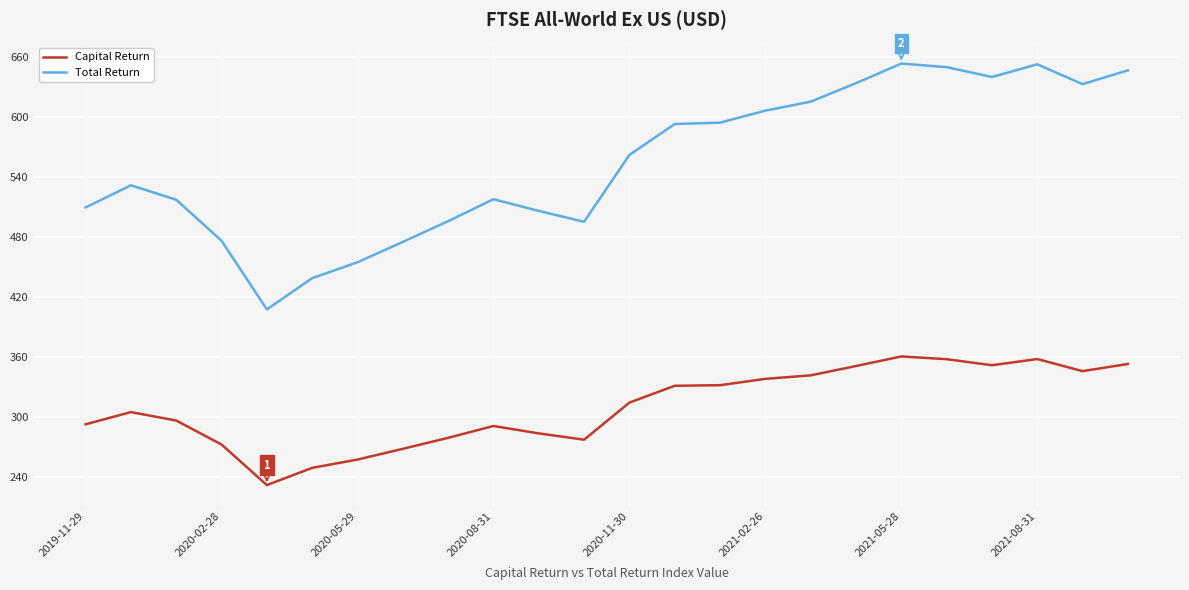

Which series has the largest range (max minus min)?

Total Return